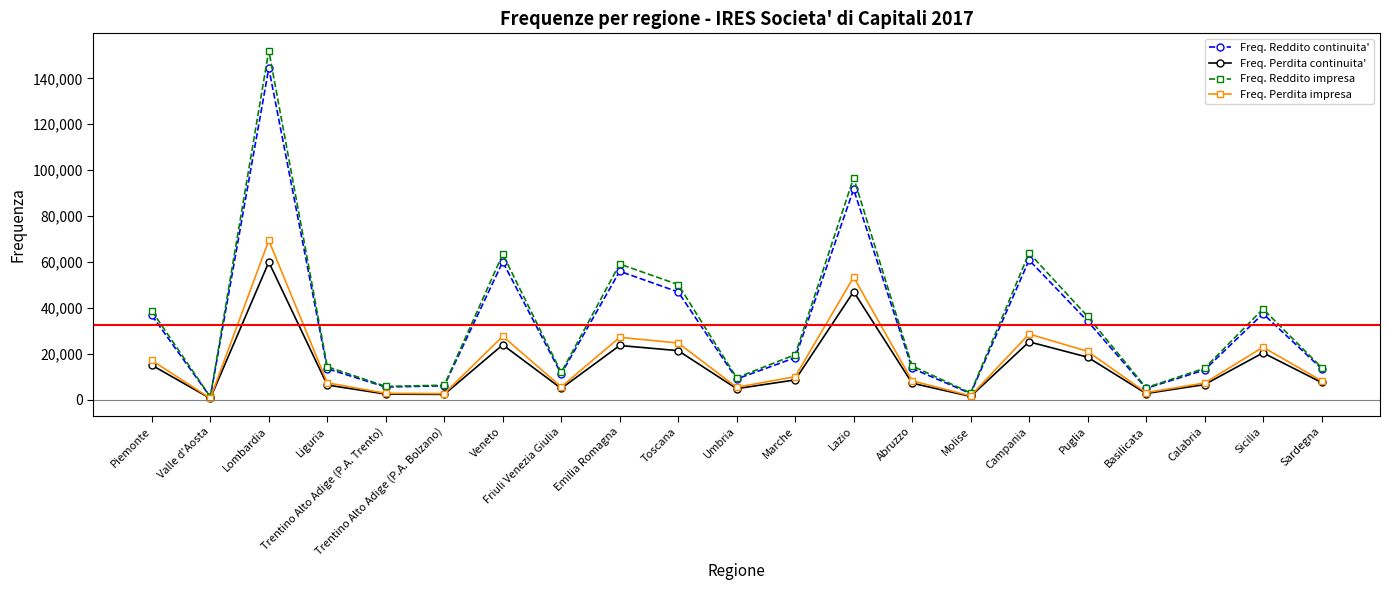

What is the difference between the highest and lowest values at Veneto?

39505